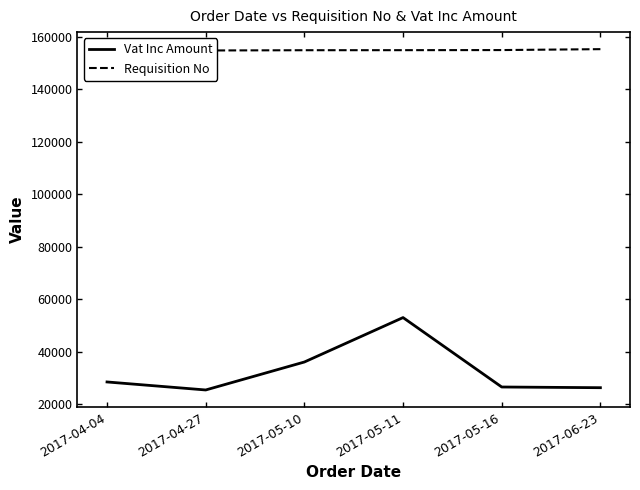

What is the sum of the Vat Inc Amount values at 2017-05-11 and 2017-04-04?

81664.2